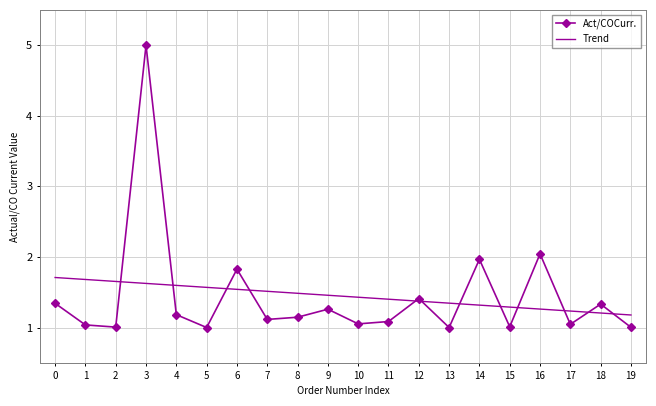

The Act/COCurr. series shows 1.0 at 17. True or false?

True